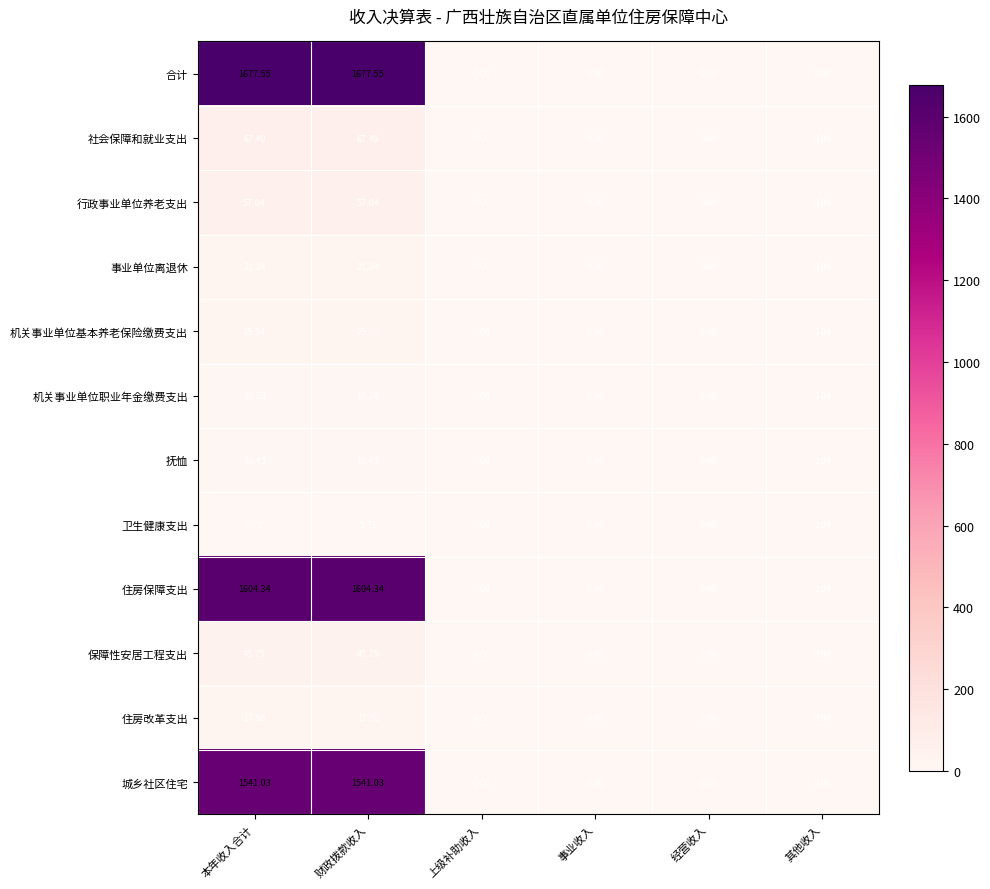

How many distinct data groups are displayed?

12